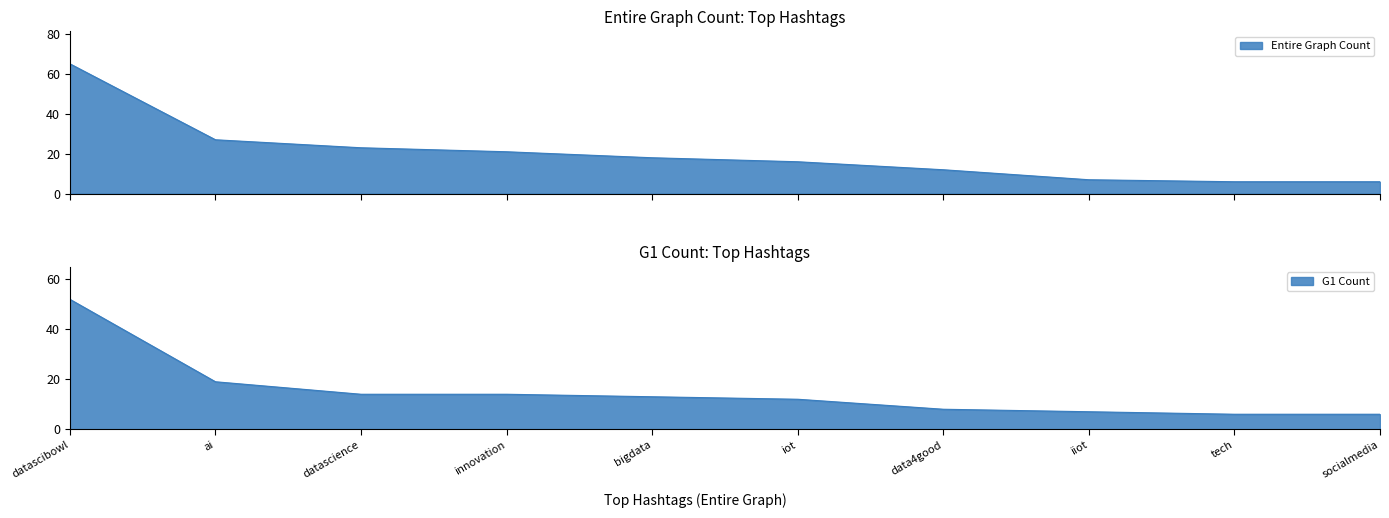

The Entire Graph Count series shows 6 at tech. True or false?

True